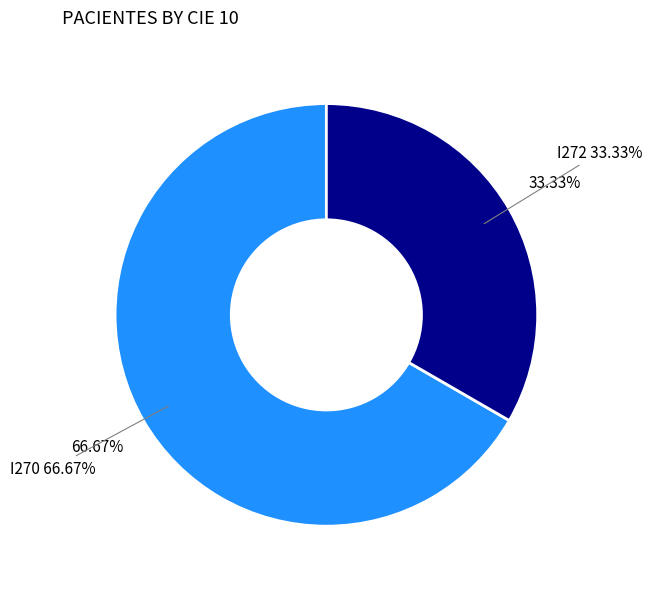

What is the largest slice in the pie chart?

I270